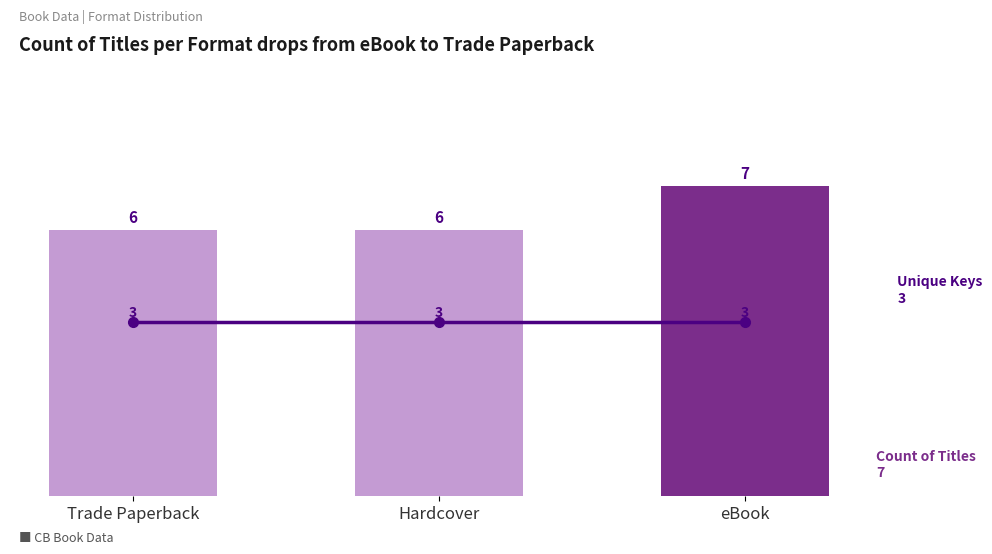

Does the chart contain any negative values?

No